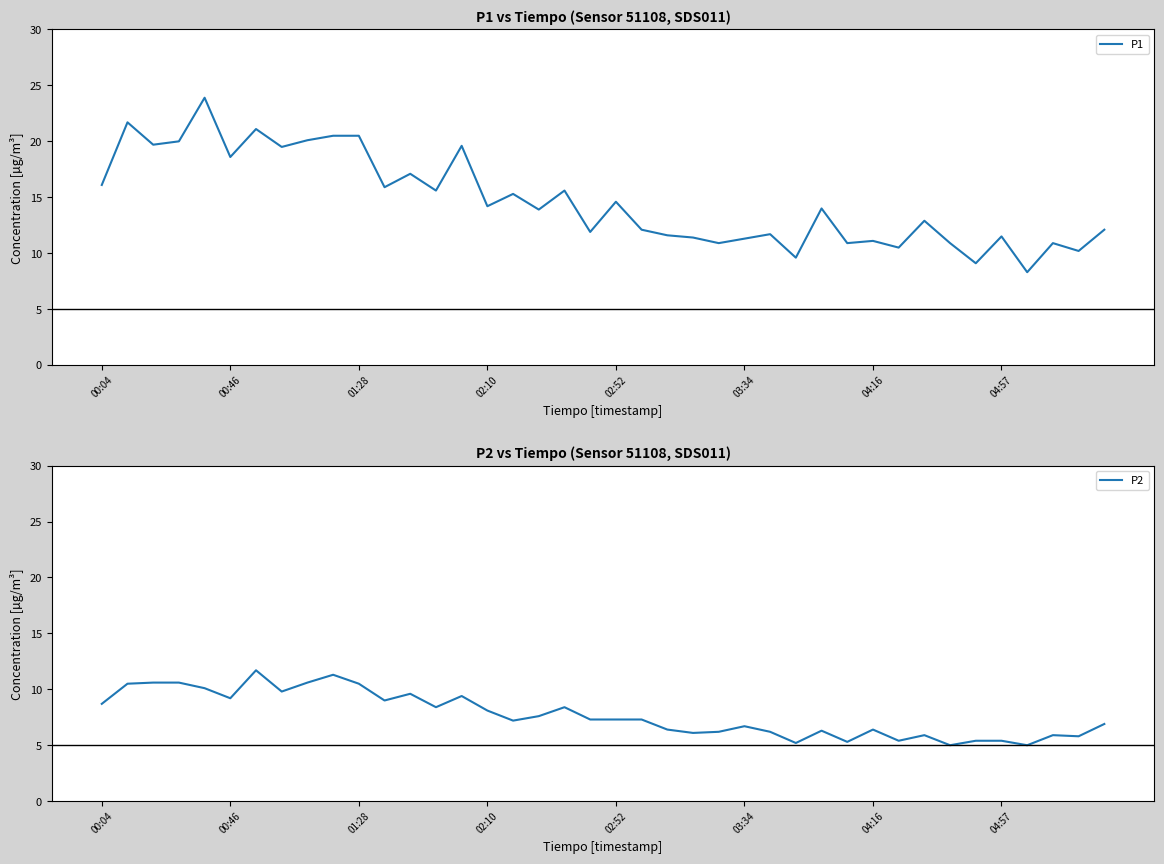

What is the minimum value for P2?

5.0